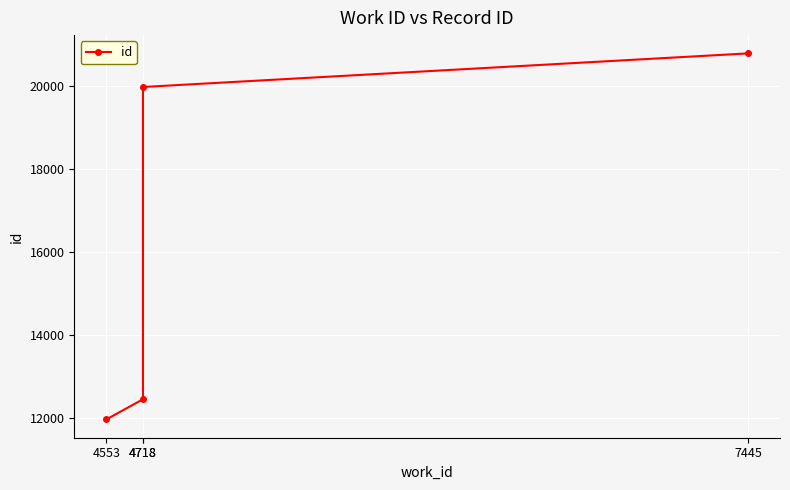

What is the change in value from 4553 to 4718?

+8000